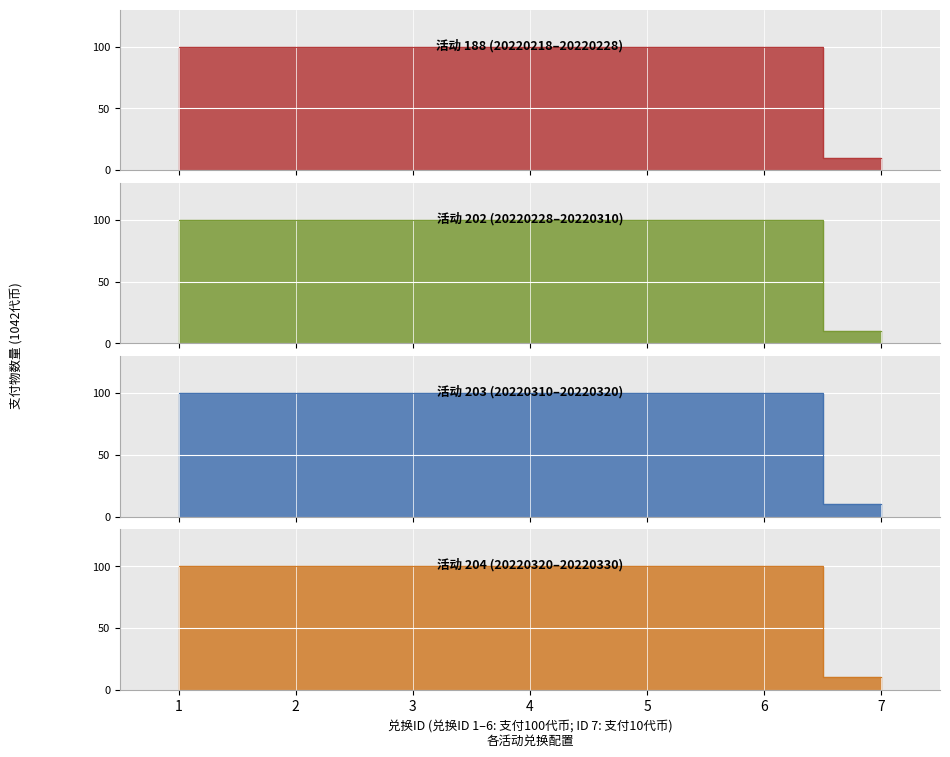

Is it true that 202 equals 100 at 5?

True